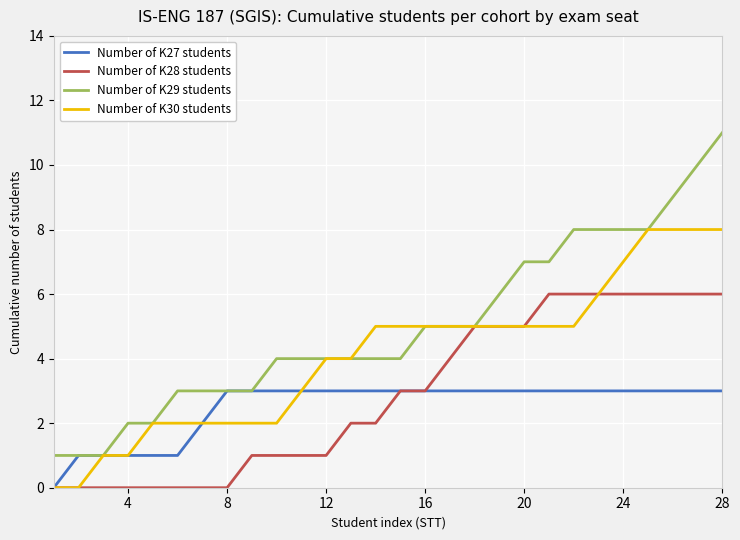

Which series has the widest spread of values?

Number of K29 students